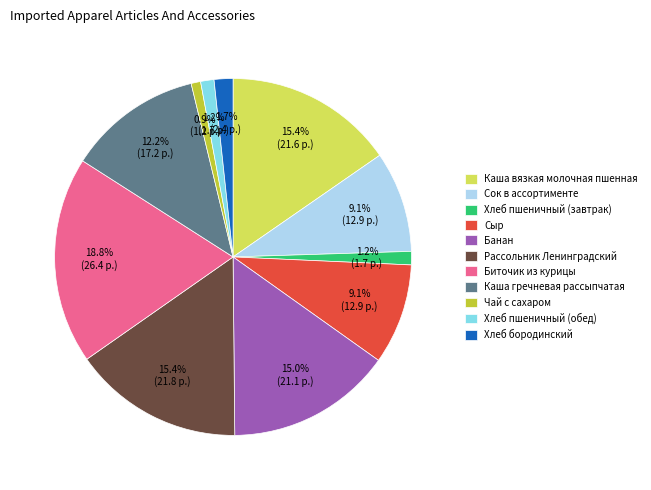

To the nearest percent, what is the combined percentage of Хлеб пшеничный (обед) and Сок в ассортименте?

10%